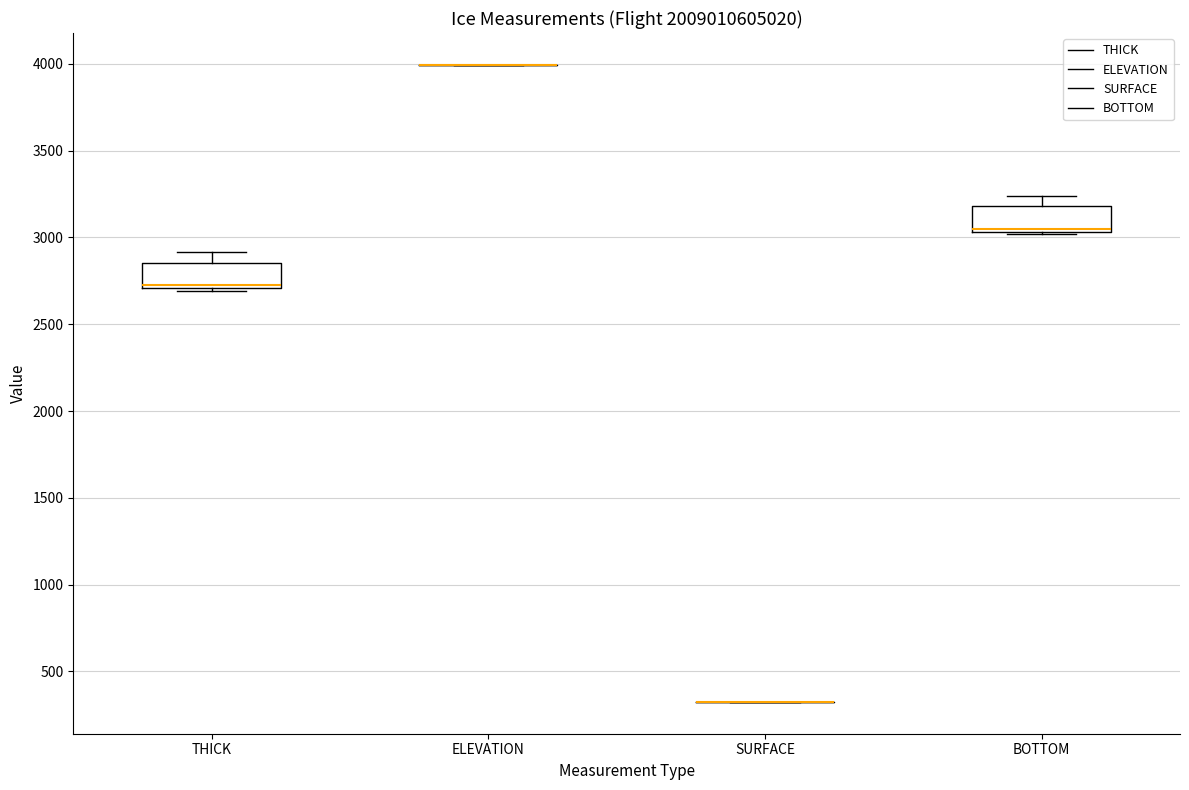

Reading left to right, read every box against the y-axis: the position of its median line, the range the box covers, and the ends of its whiskers. The values are not printed on the chart, so give them approximately, as read against the axis.

THICK: median 2700 (just above the box's lower edge), box 2700 to 2850, whiskers 2700 to 2900
ELEVATION: box collapsed to a line at 4000, whiskers 4000 to 4000
SURFACE: box collapsed to a line at 300, whiskers 300 to 300
BOTTOM: median 3050 (just above the box's lower edge), box 3050 to 3200, whiskers 3000 to 3250